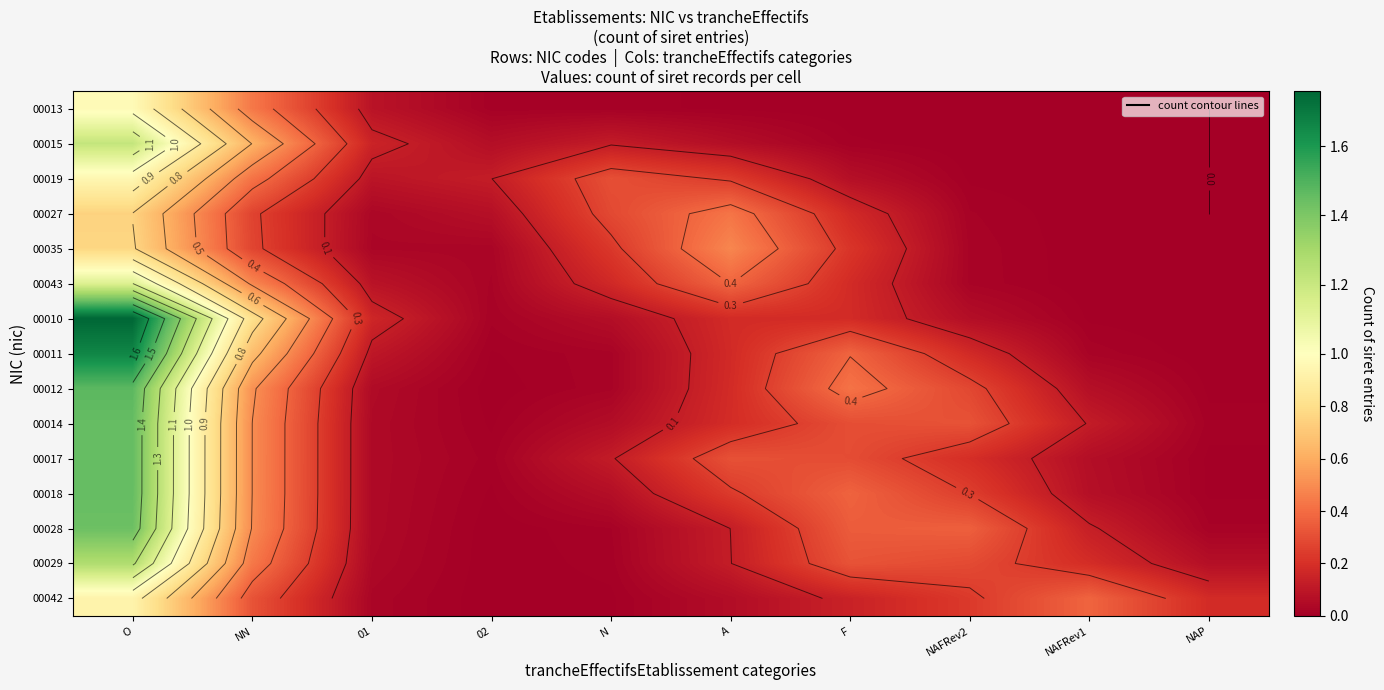

Which series has the largest total across all categories?

00010